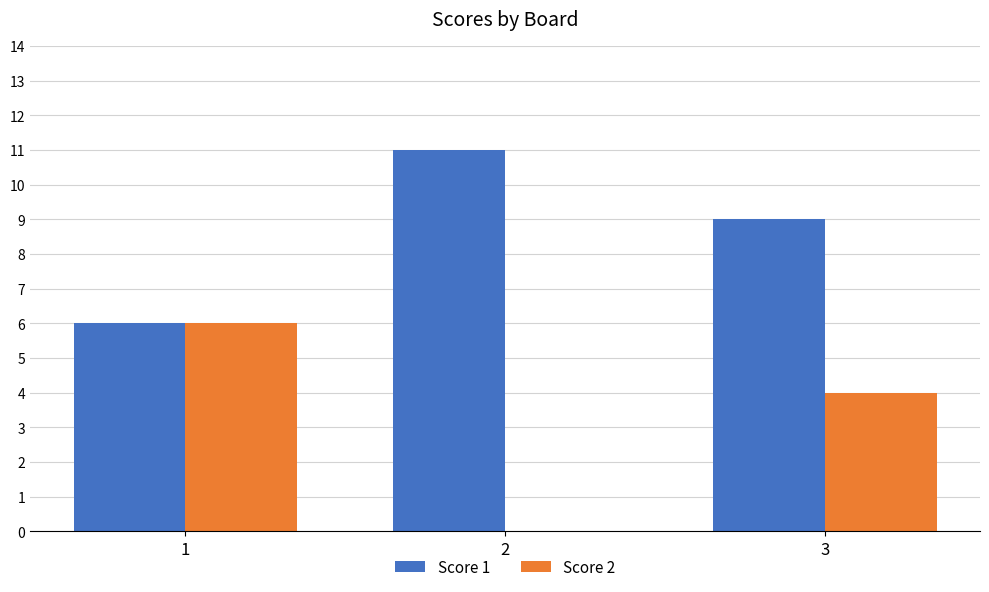

True or false: Score 1 has a value of 11 at 2.

True